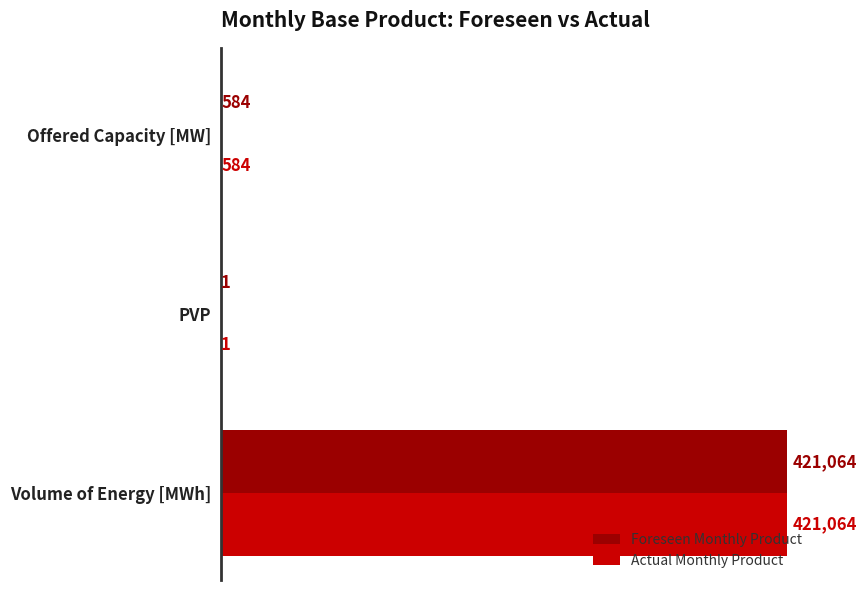

At which category is the sum across all series the highest?

Volume of Energy [MWh]